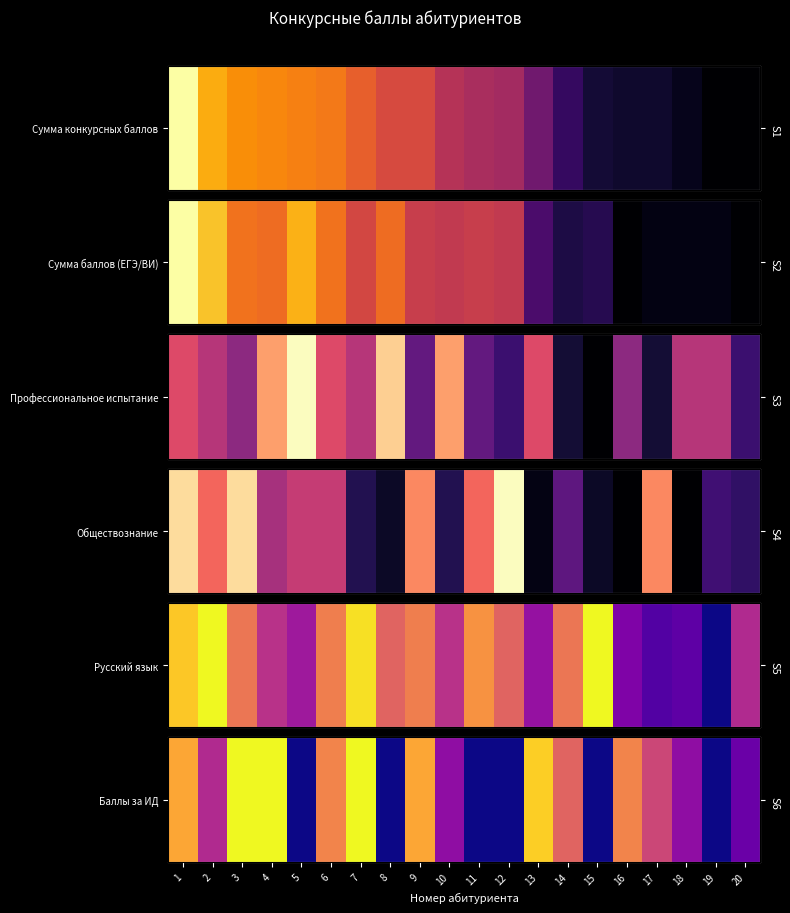

What is the change in value from 10 to 12?

-3